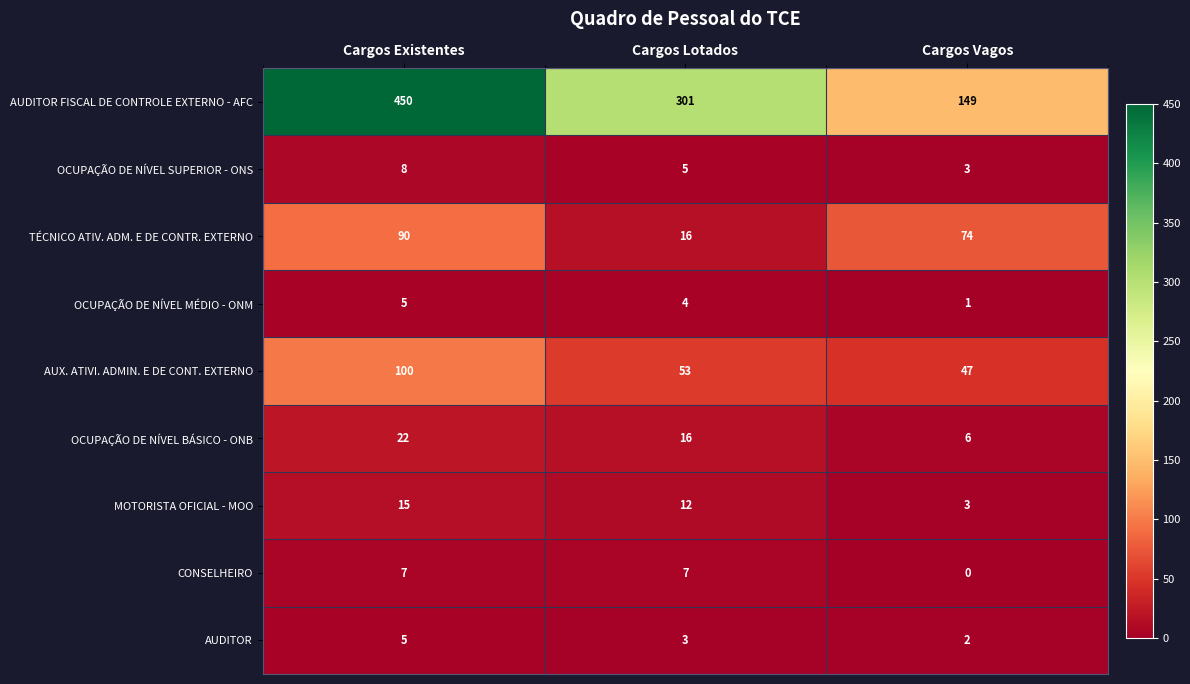

Which series changed the most between Cargos Existentes and Cargos Lotados?

AUDITOR FISCAL DE CONTROLE EXTERNO - AFC